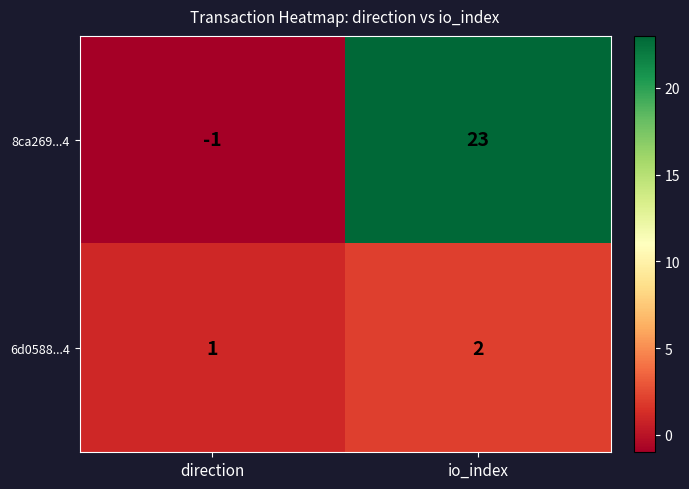

At which label is 8ca269...4 closest to 11?

direction